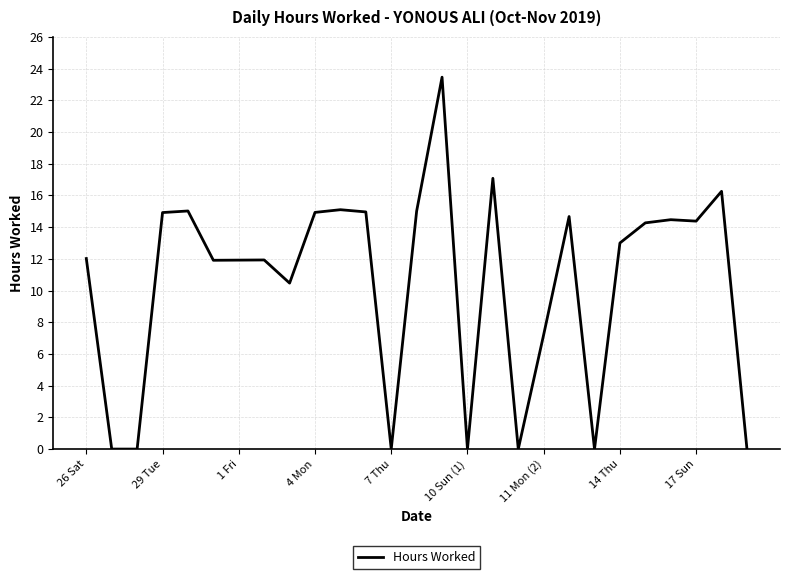

What is the greatest value displayed?

23.5